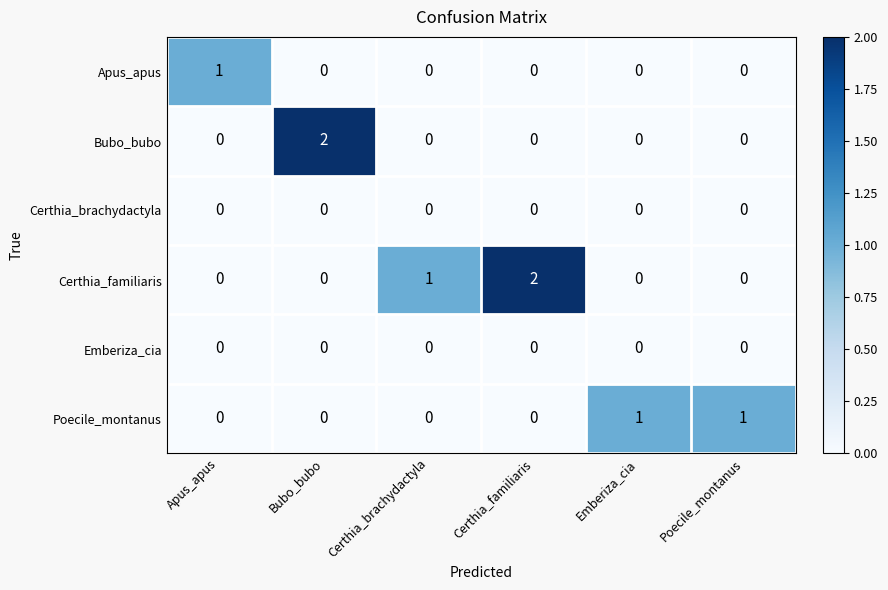

How many Poecile_montanus values are between 0 and 1?

6